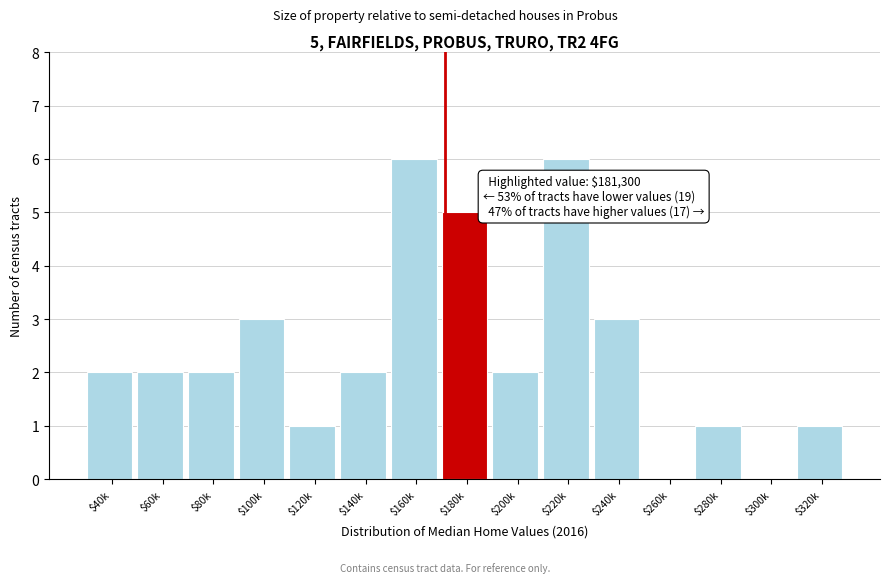

What is the sum of all values?

36